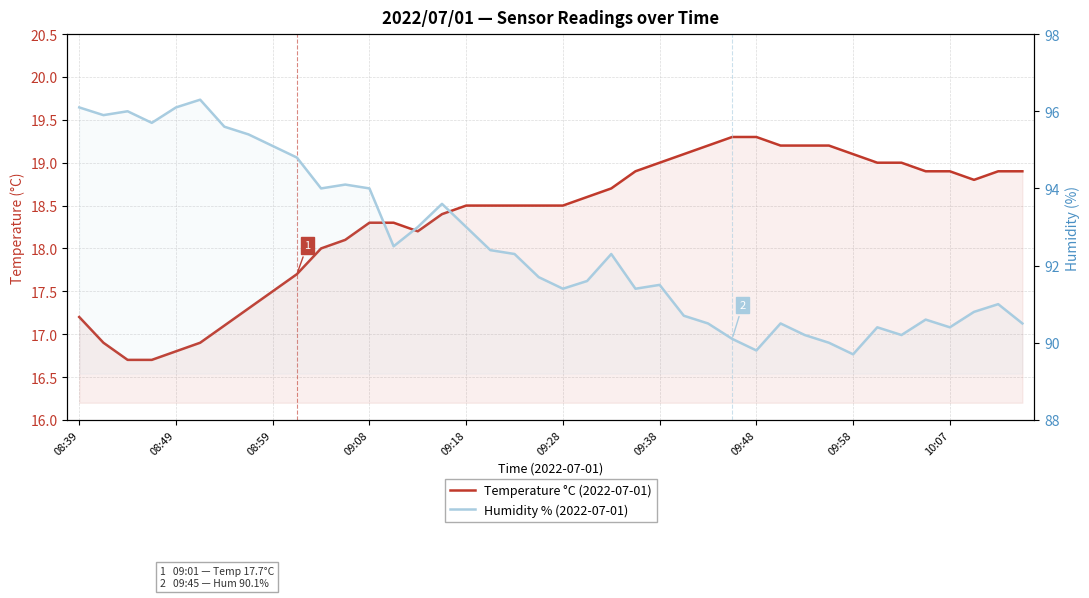

What is the total value across all series at 38?

109.9